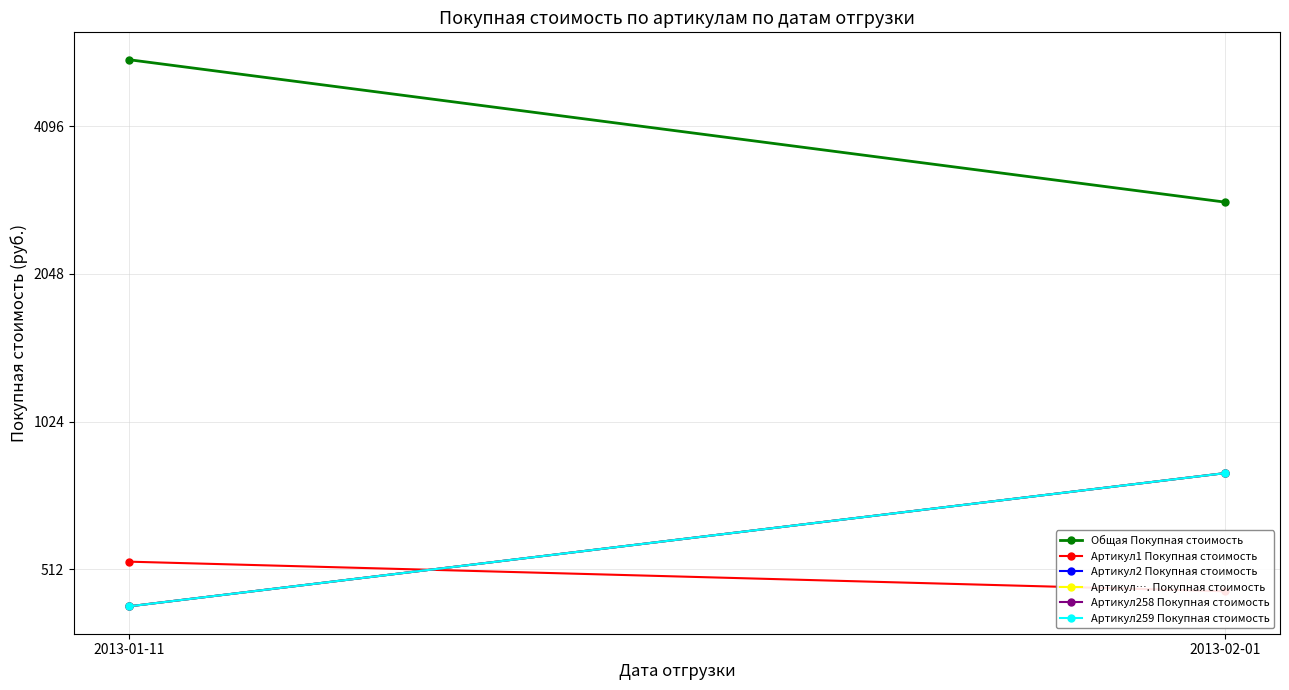

Reading left to right, transcribe all the data shown in this chart.

Общая Покупная стоимость: 2013-01-11=5600.8	2013-02-01=2869.0
Артикул1 Покупная стоимость: 2013-01-11=530.4	2013-02-01=461.6
Артикул2 Покупная стоимость: 2013-01-11=429.9	2013-02-01=803.9
Артикул…. Покупная стоимость: 2013-01-11=429.9	2013-02-01=803.9
Артикул258 Покупная стоимость: 2013-01-11=429.9	2013-02-01=803.9
Артикул259 Покупная стоимость: 2013-01-11=429.9	2013-02-01=803.9